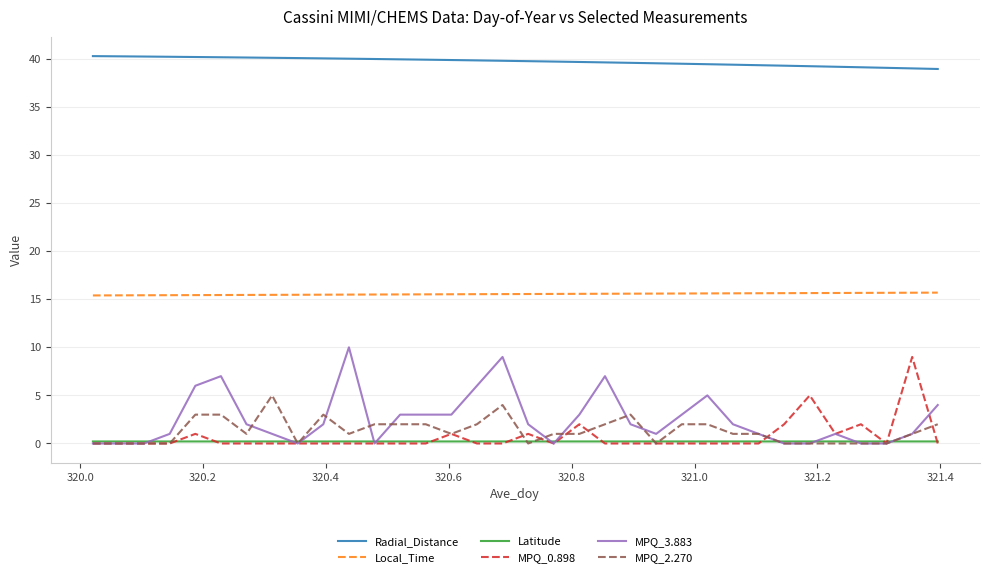

At how many categories does at least one series exceed 2?

34